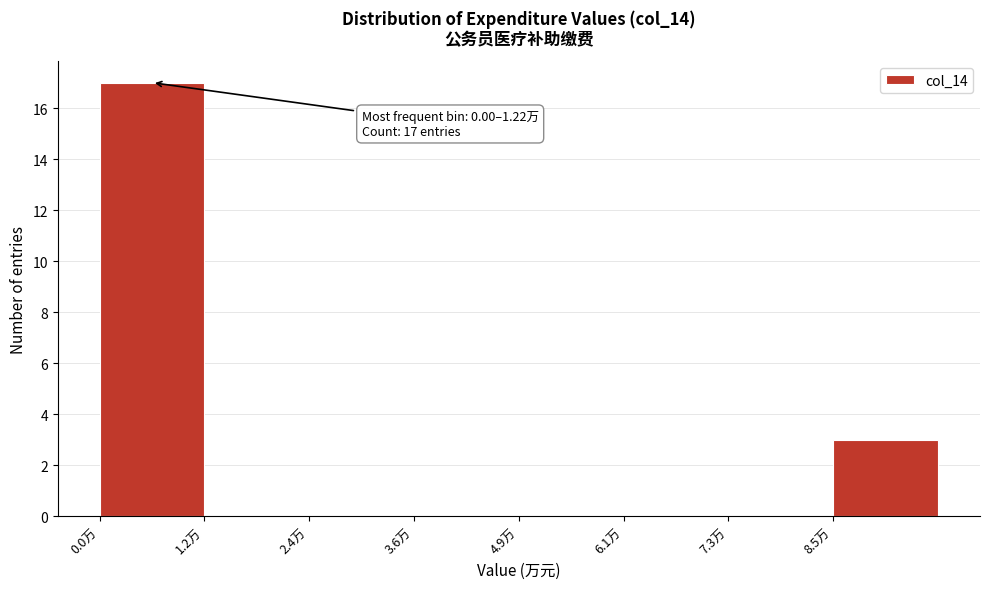

Which range on the x-axis has the tallest bar?

0.0 to 1.2